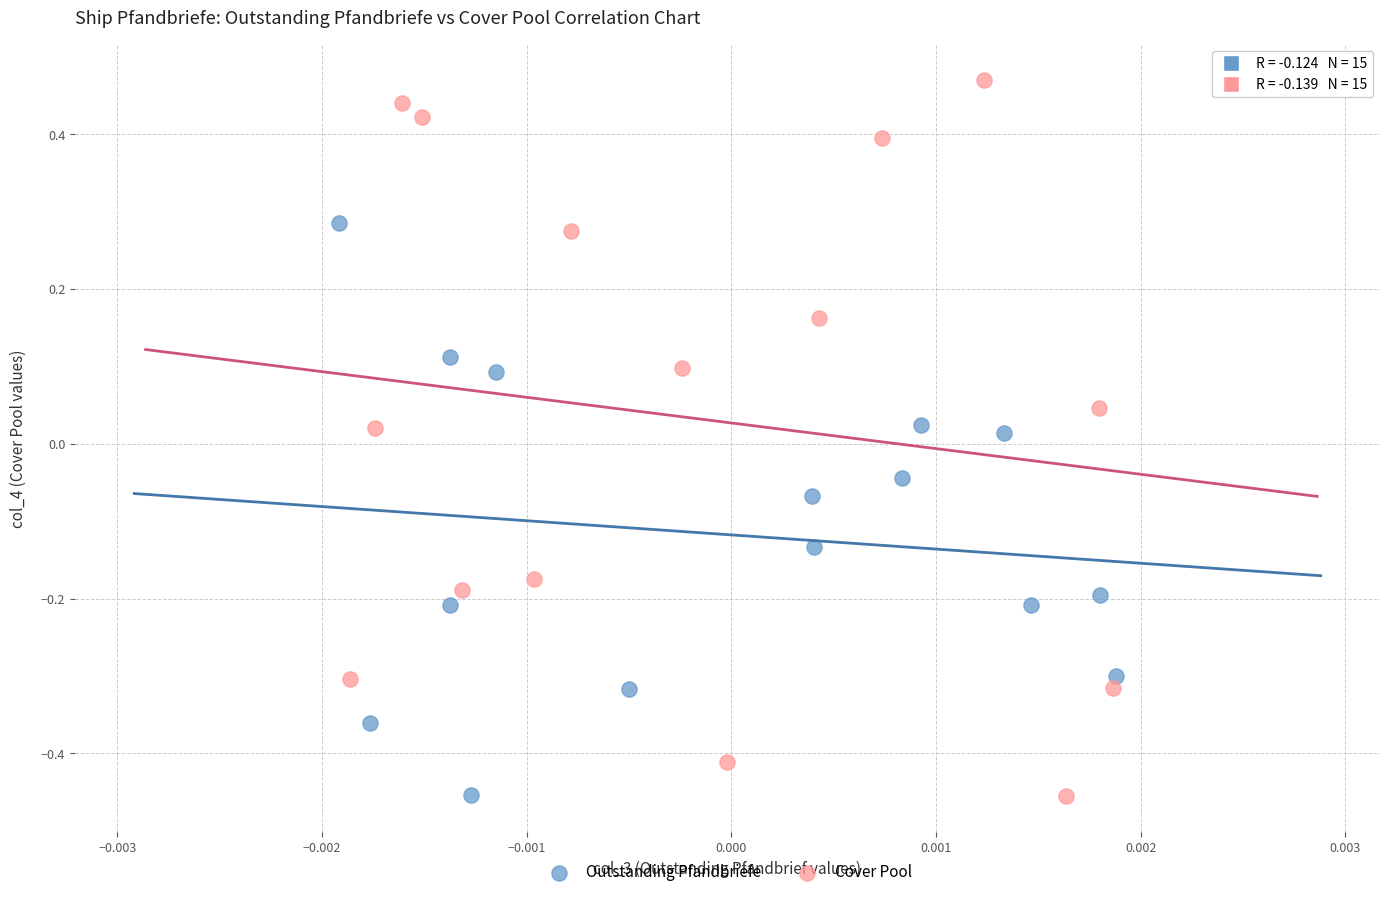

Which series has the widest spread of Y values?

Cover Pool